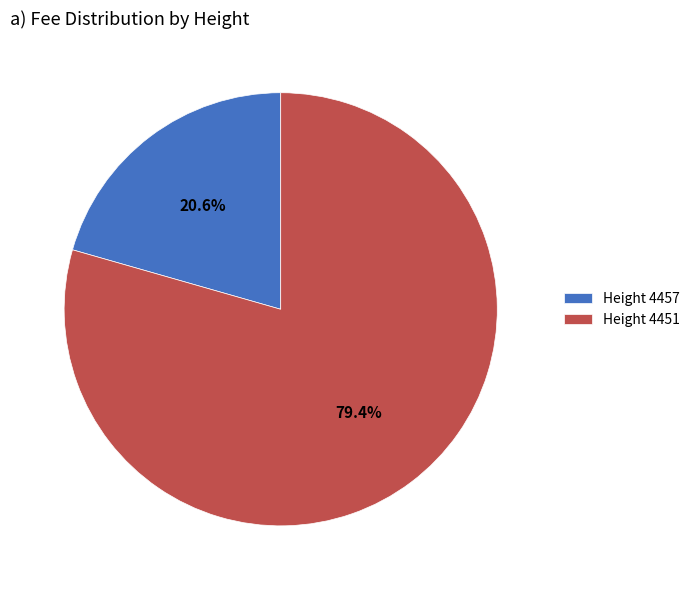

Which slice is the smallest?

Height 4457